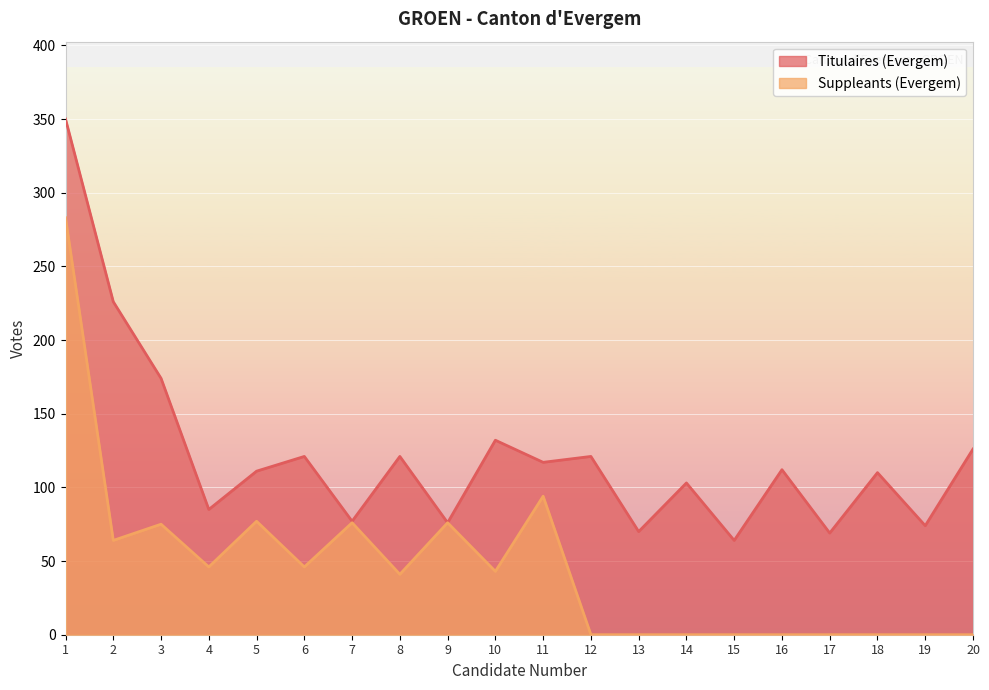

What is the approximate value of Titulaires (Evergem) at 6, to the nearest 50?

100